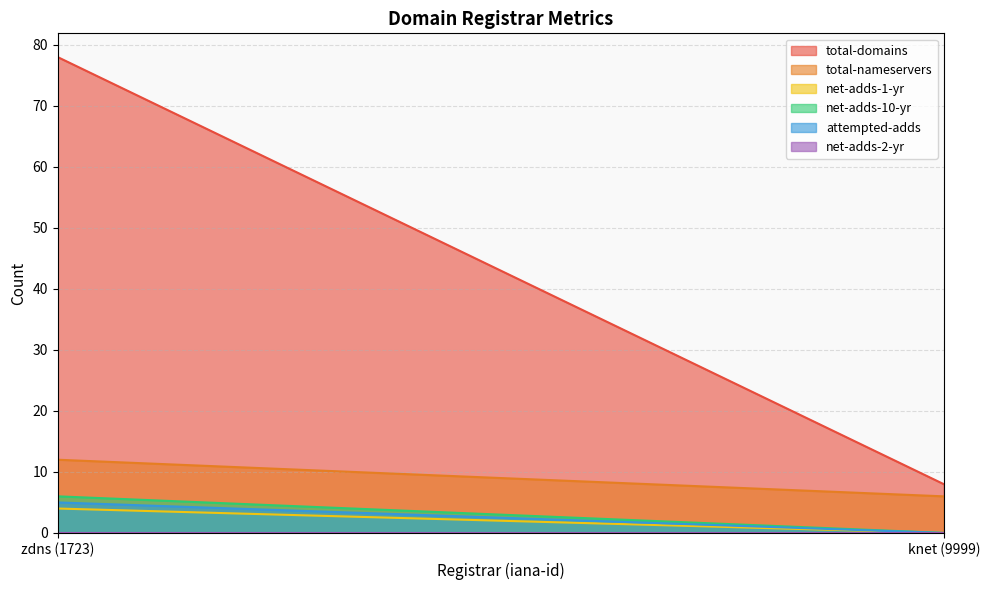

At which category does the chart reach its peak across all series?

zdns (1723)